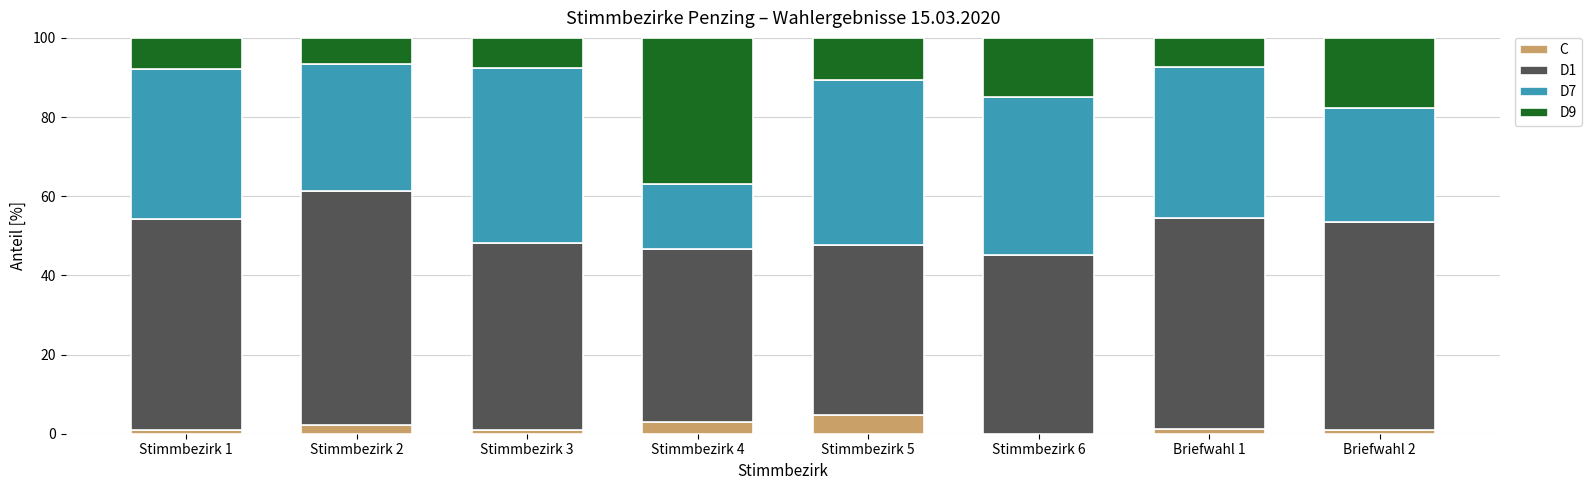

What is the sum of all C values?

14.2